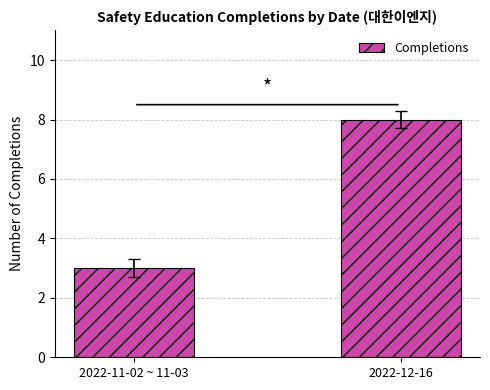

What is the greatest value displayed?

8